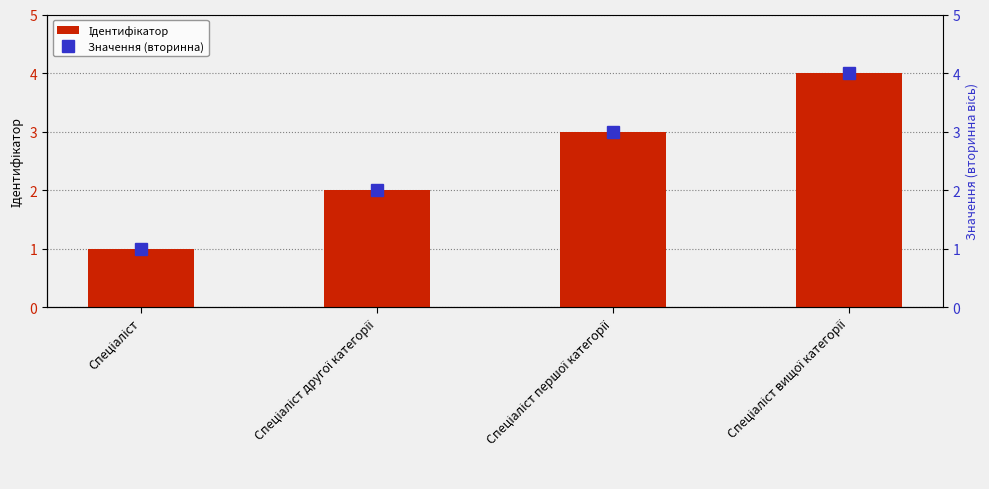

What are all the series names shown in the legend?

Ідентифікатор, Значення (вторинна)